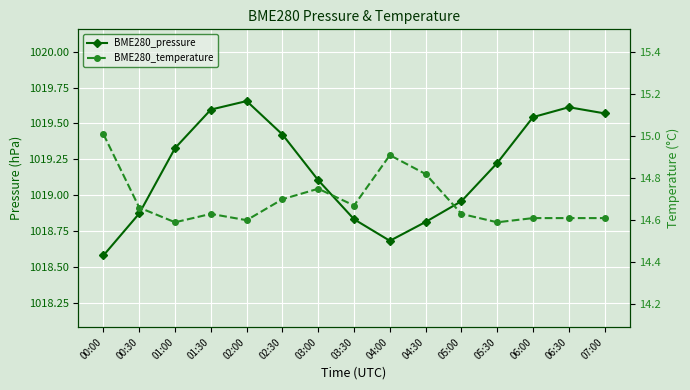

At which label is BME280_temperature closest to 14?

01:00